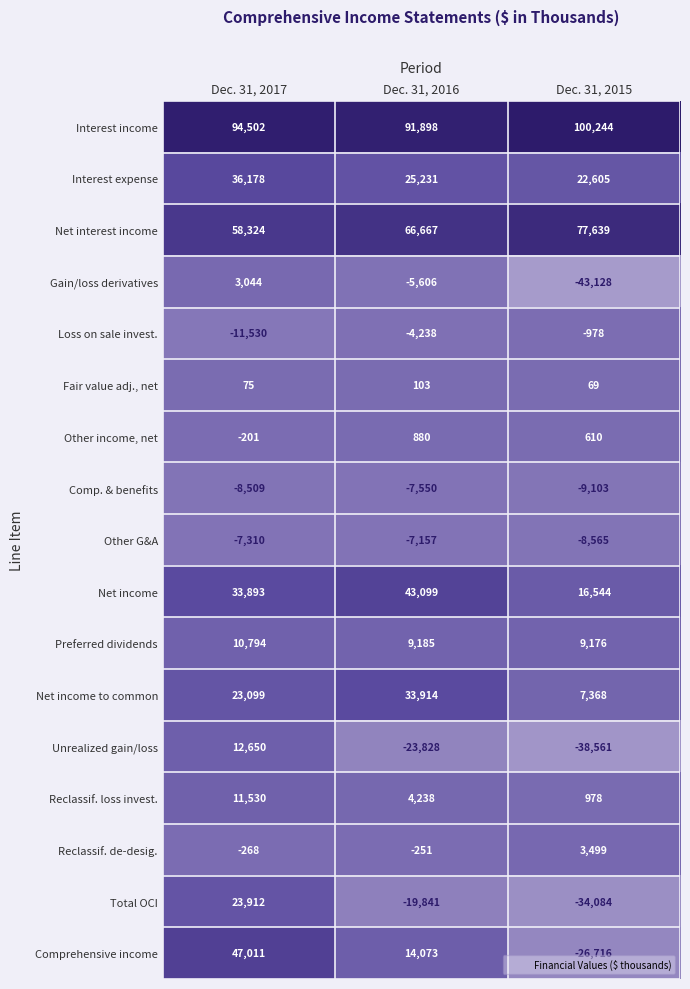

Is it true that Net income equals 43099 at Dec. 31, 2016?

True